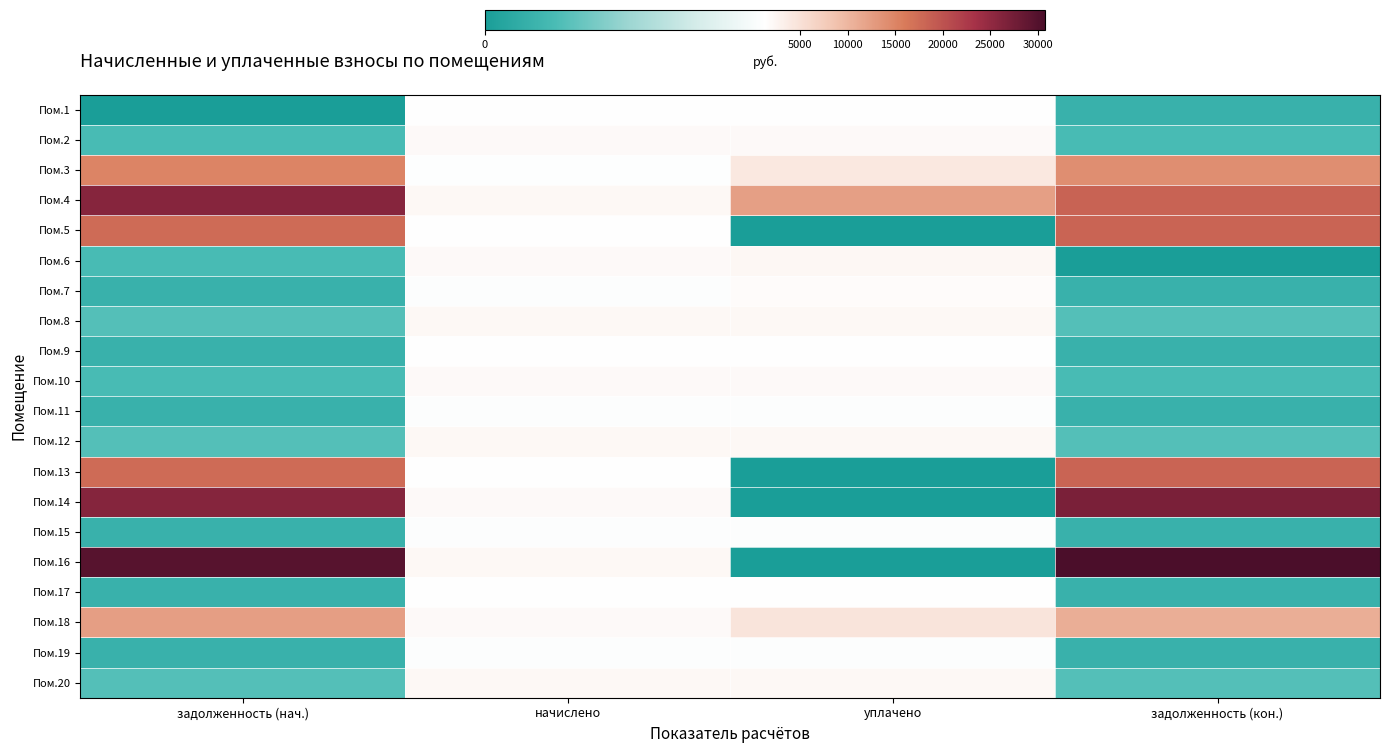

How many data points does each series have?

4